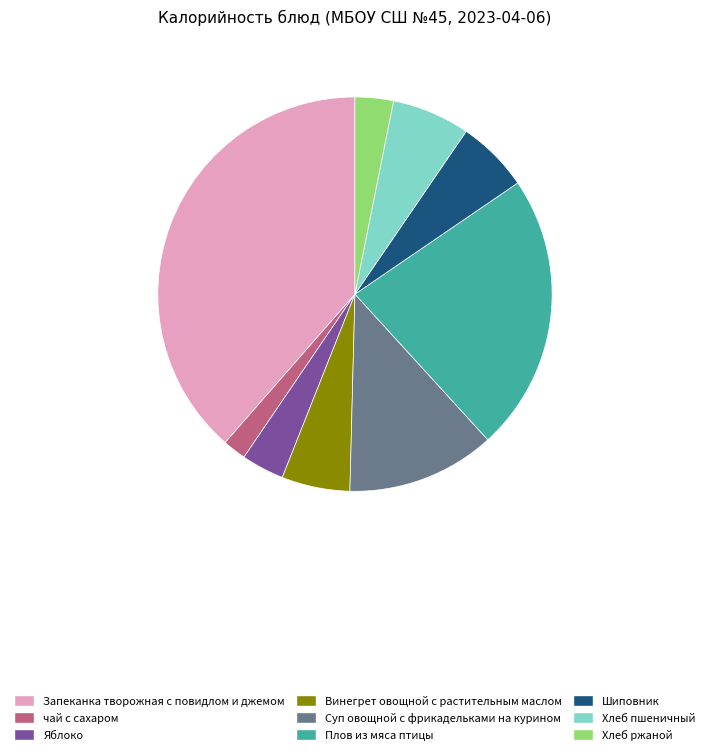

Approximately how many times larger is the value at Плов из мяса птицы compared to Хлеб ржаной?

7.3